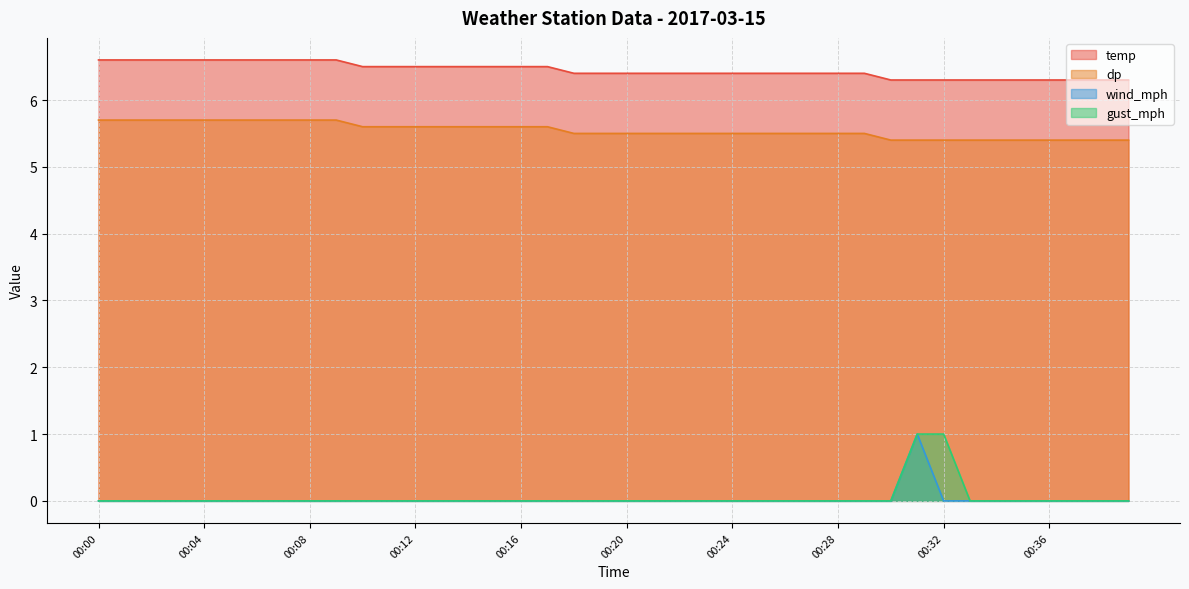

Where is the first local maximum for wind_mph?

00:31